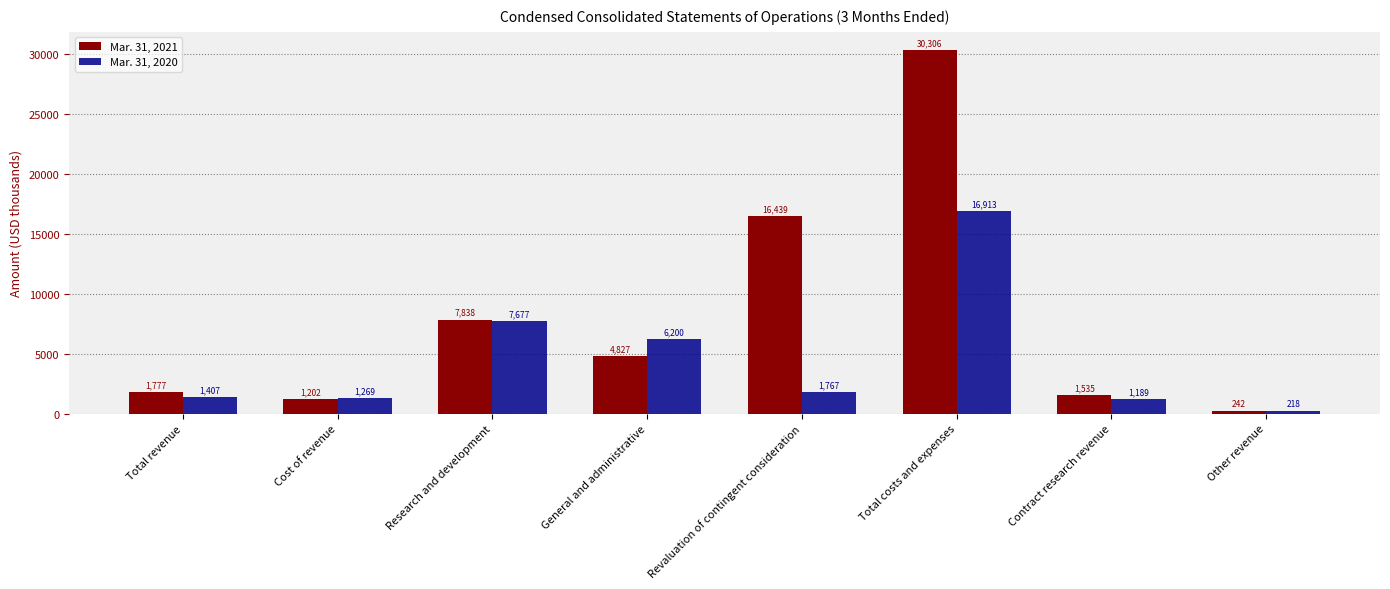

Between Revaluation of contingent consideration and Other revenue, which series saw the biggest shift?

Mar. 31, 2021